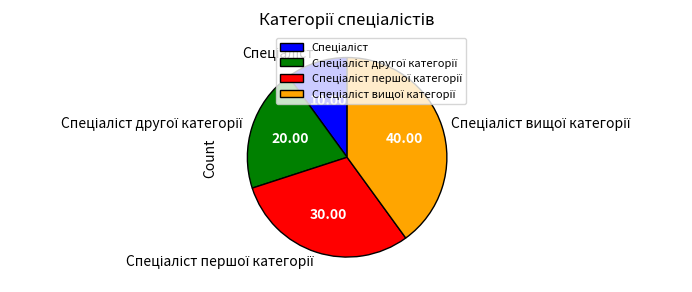

Is there any slice that represents more than half of the pie?

No